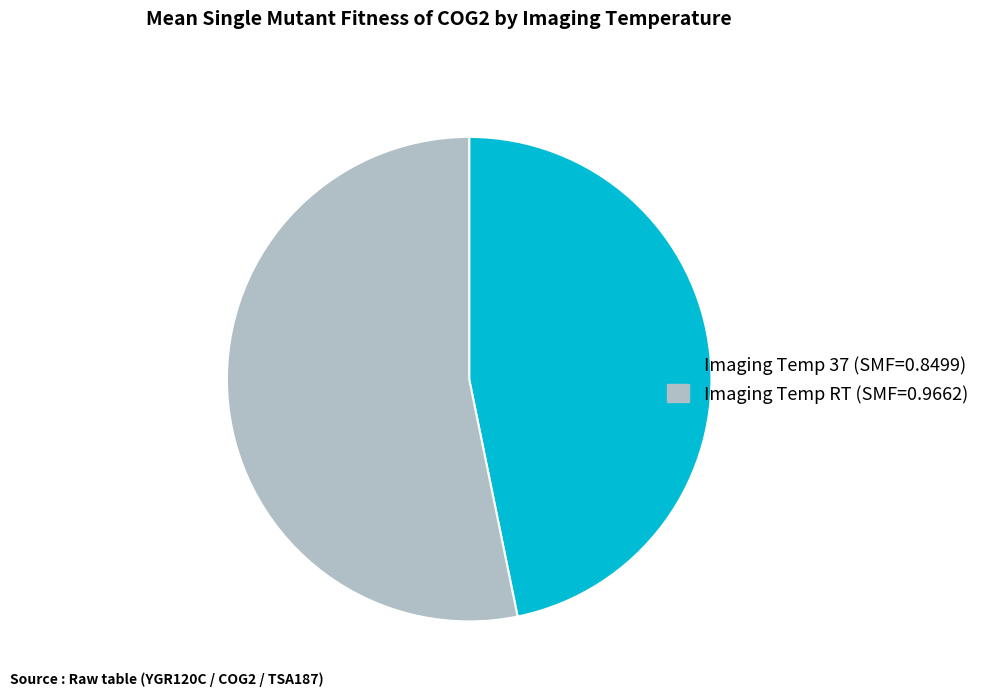

Is there a majority slice in this chart?

Yes